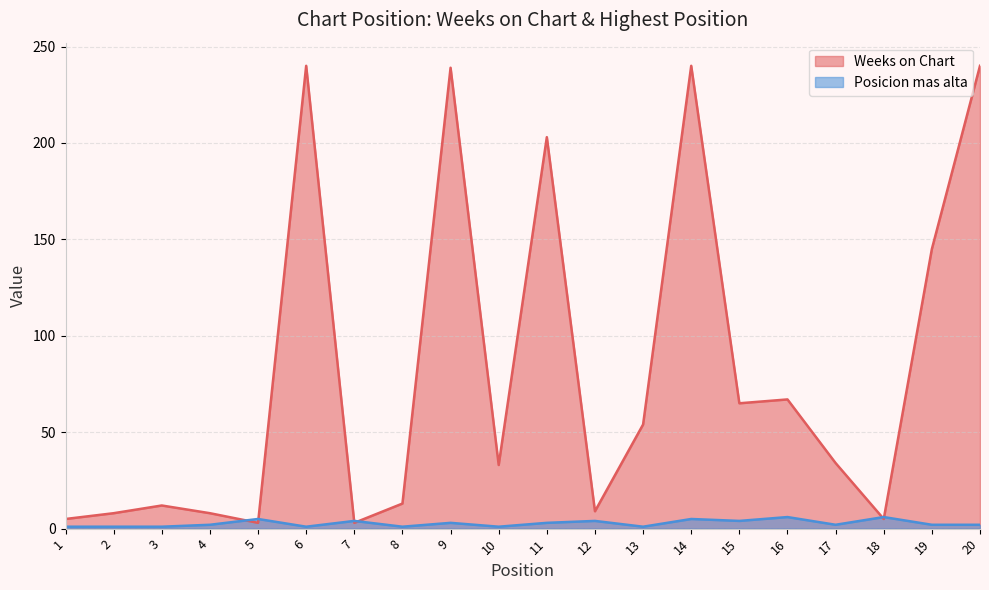

True or false: Posicion mas alta has a value of 5 at 11.

False